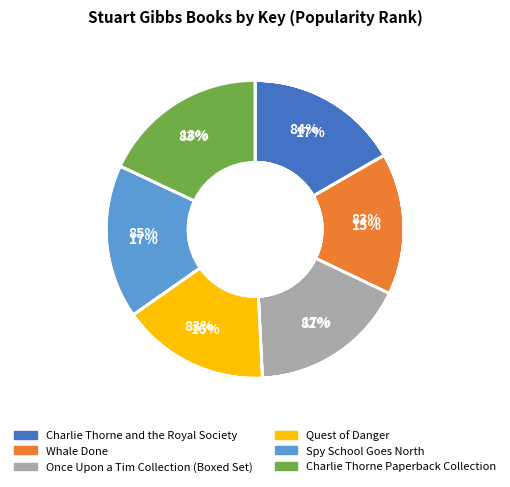

Is there a majority slice in this chart?

No